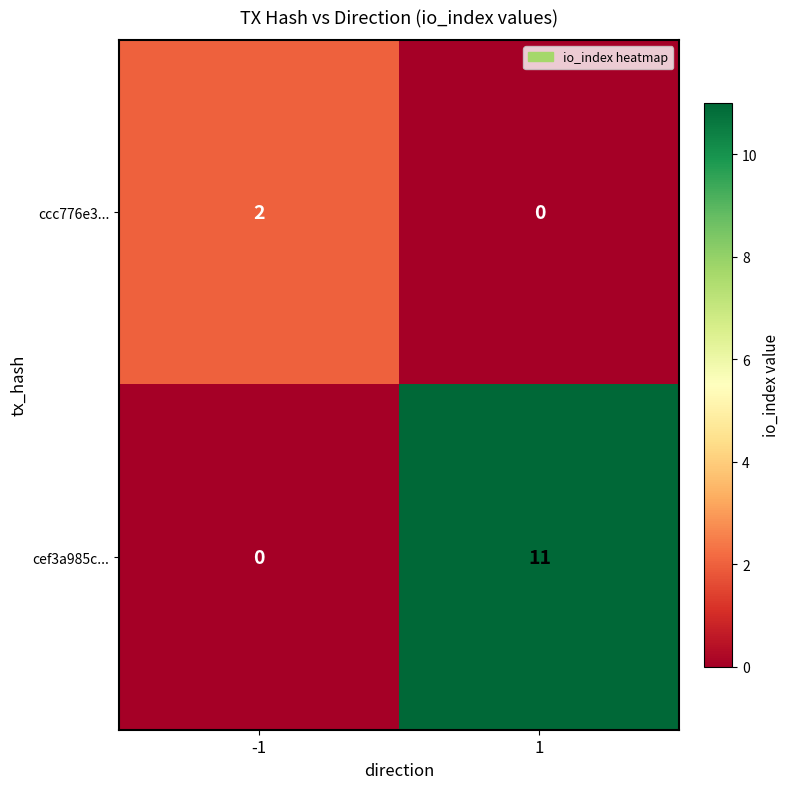

What is the difference between the maximum and minimum values in the cef3a985c... series?

11